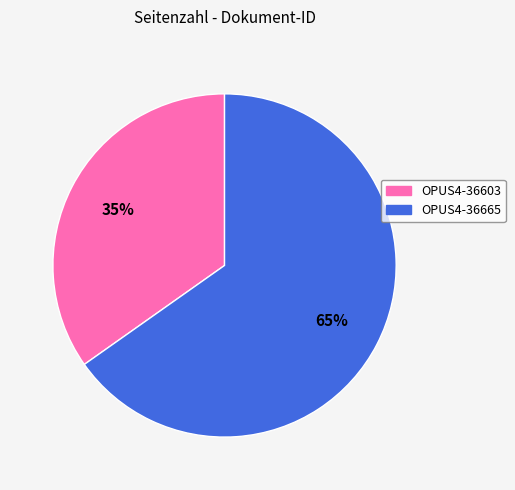

Which slice is the smallest?

OPUS4-36603